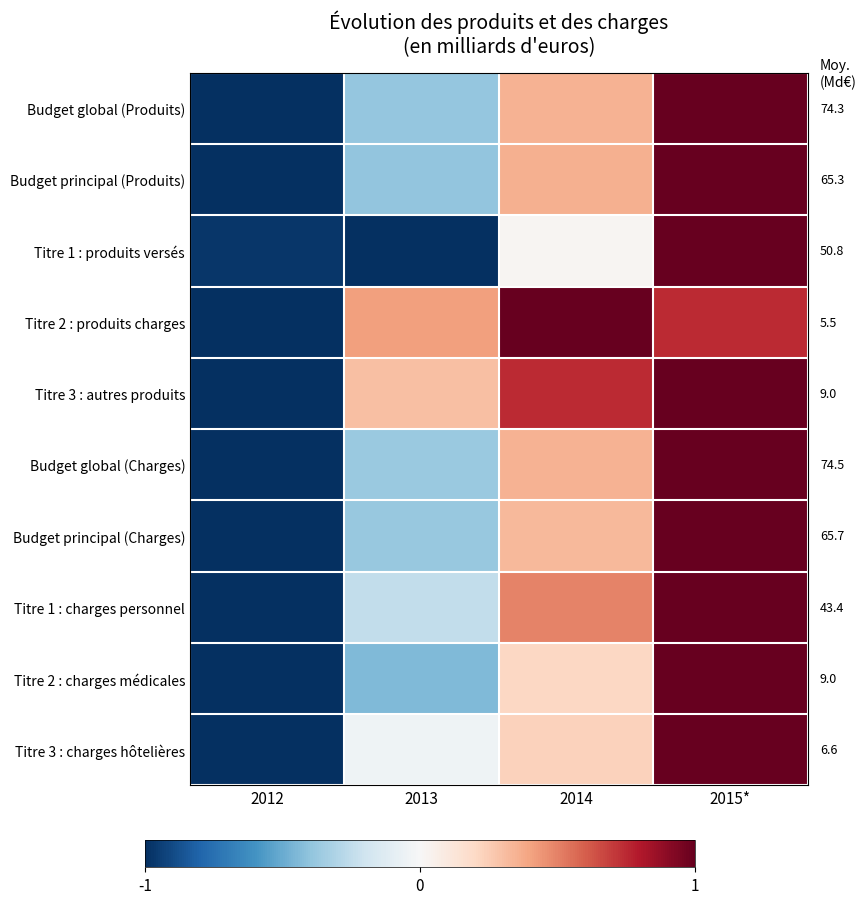

Count the number of data series in this chart.

10